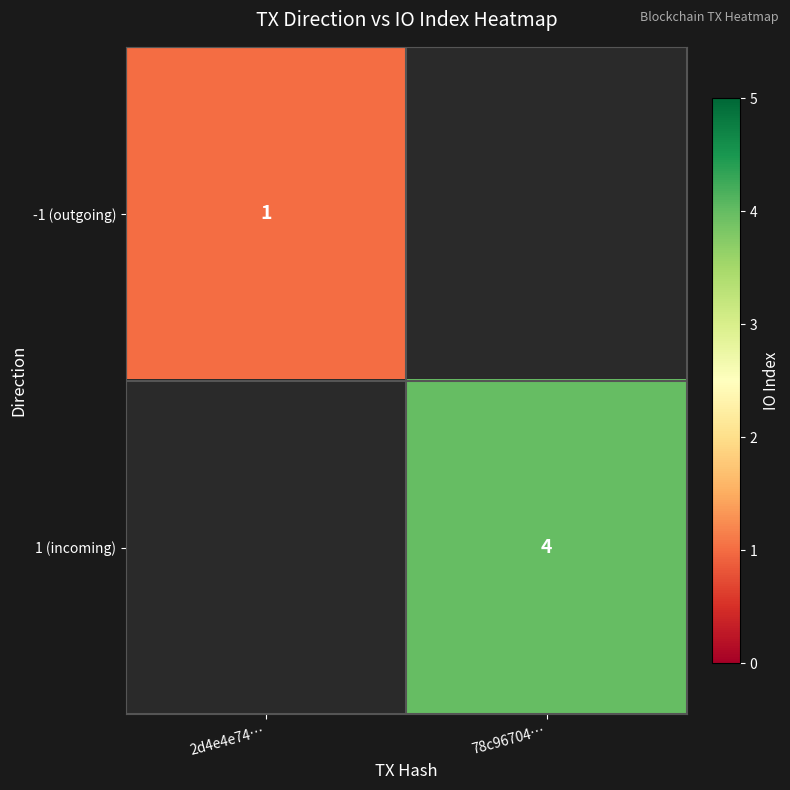

The -1 (outgoing) series shows 1 at 2d4e4e74…. True or false?

True